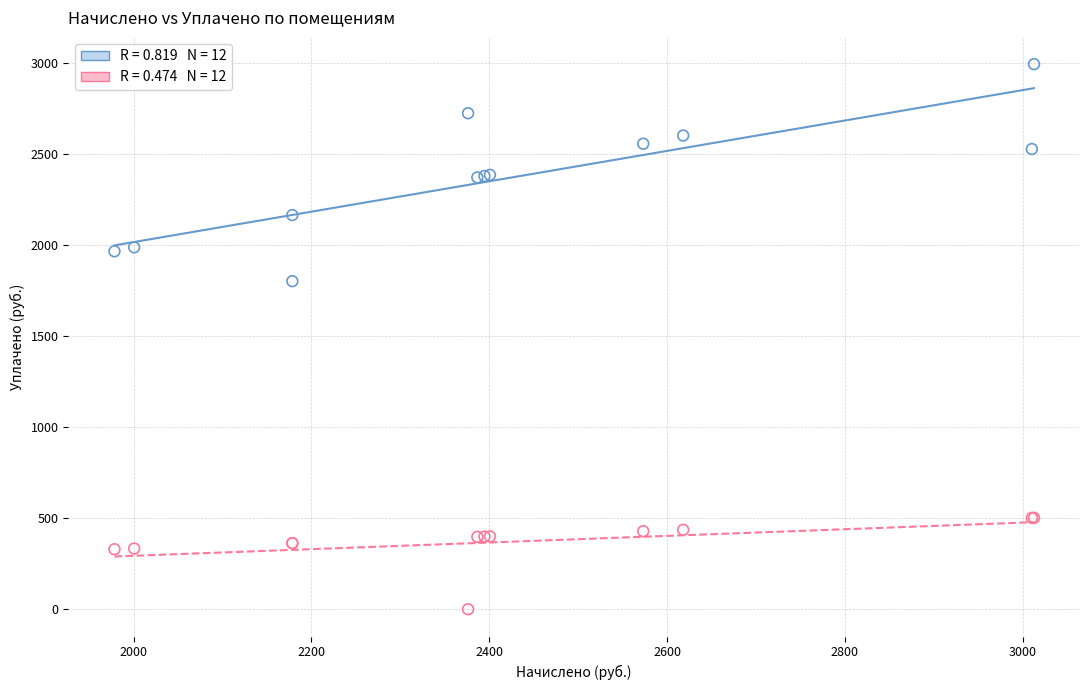

Across all series, what Y value is closest to 1496?

1801.7